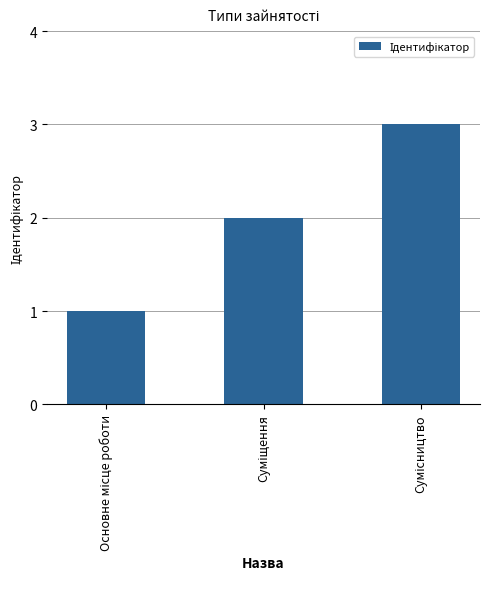

What is the maximum value shown in the chart?

3